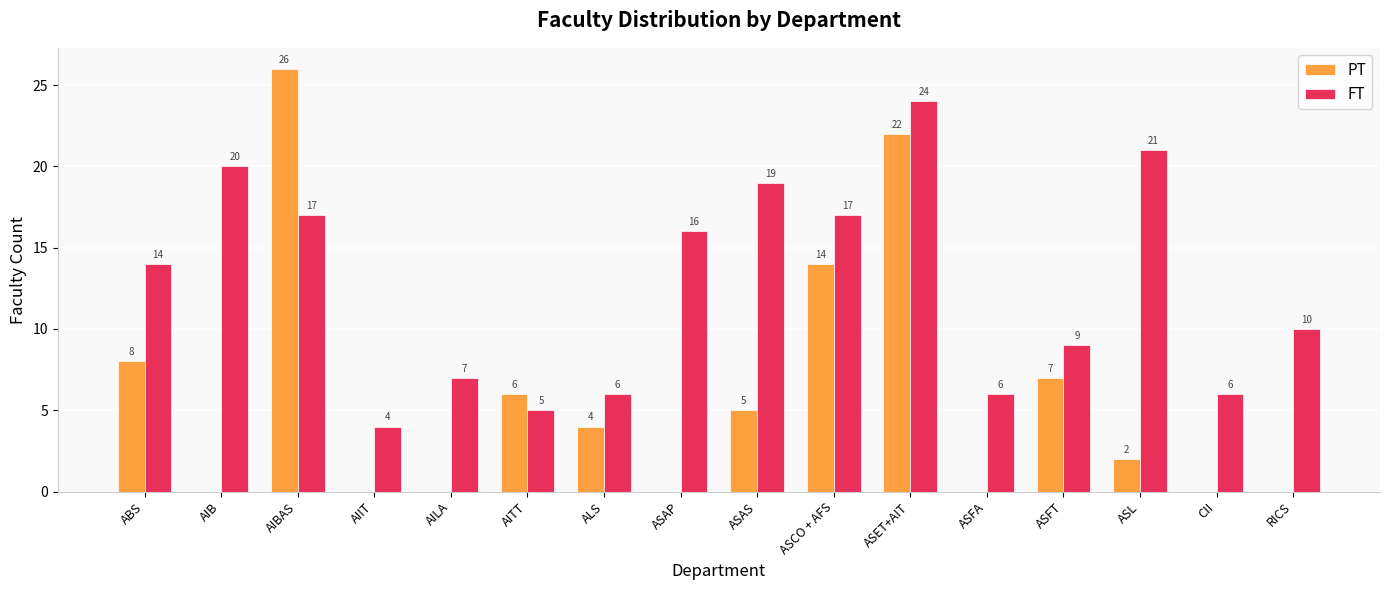

Between AITT and ASAP, which series saw the biggest shift?

FT